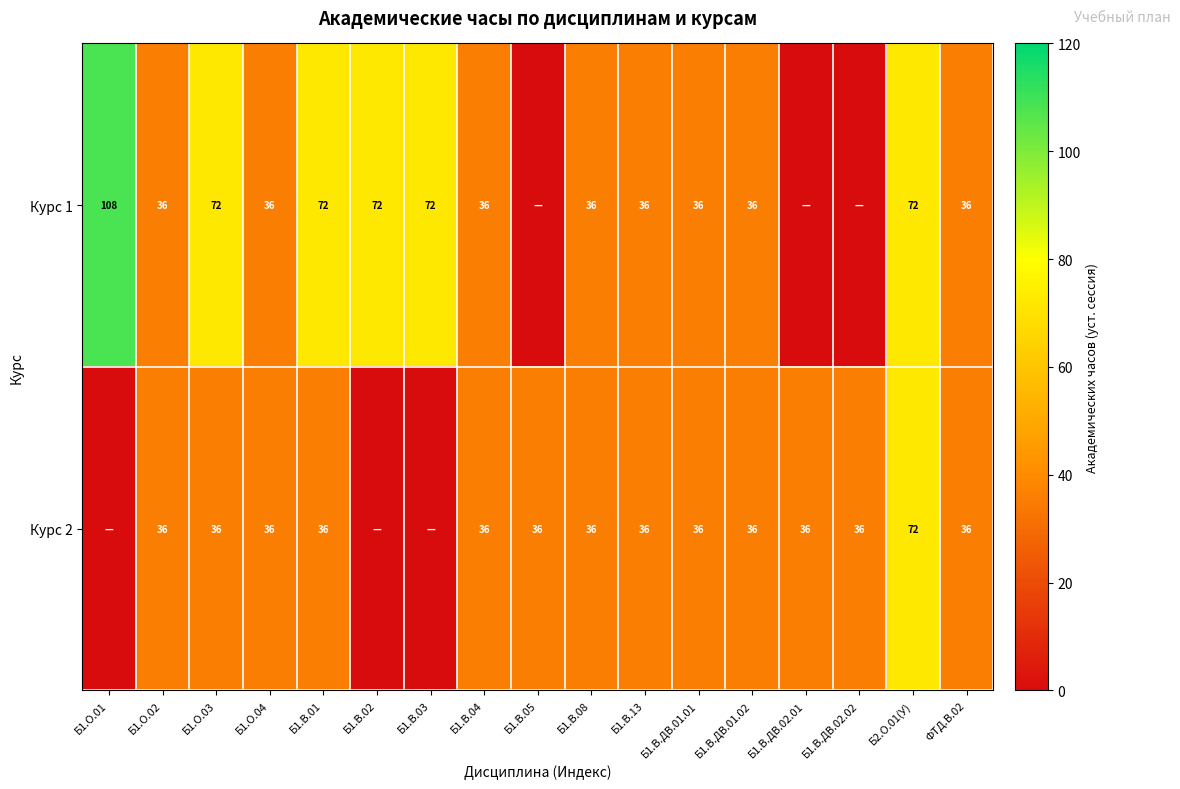

At how many categories does at least one series exceed 38?

6